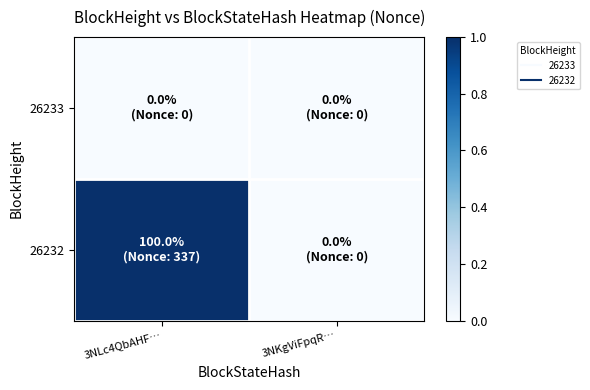

Rank the series by their maximum value, from highest to lowest.

26232, 26233